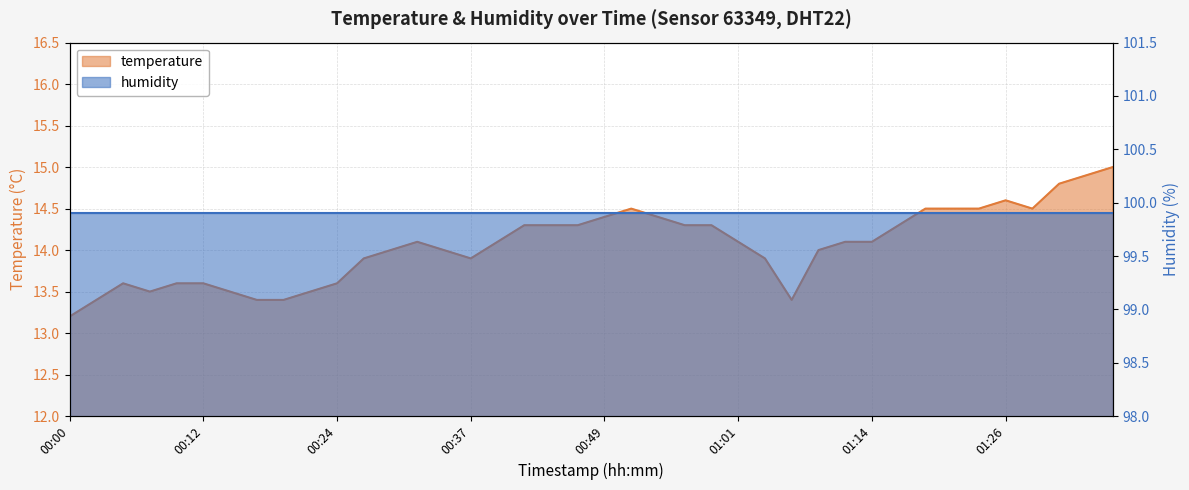

What is the label of the 34th point from the left?

01:21